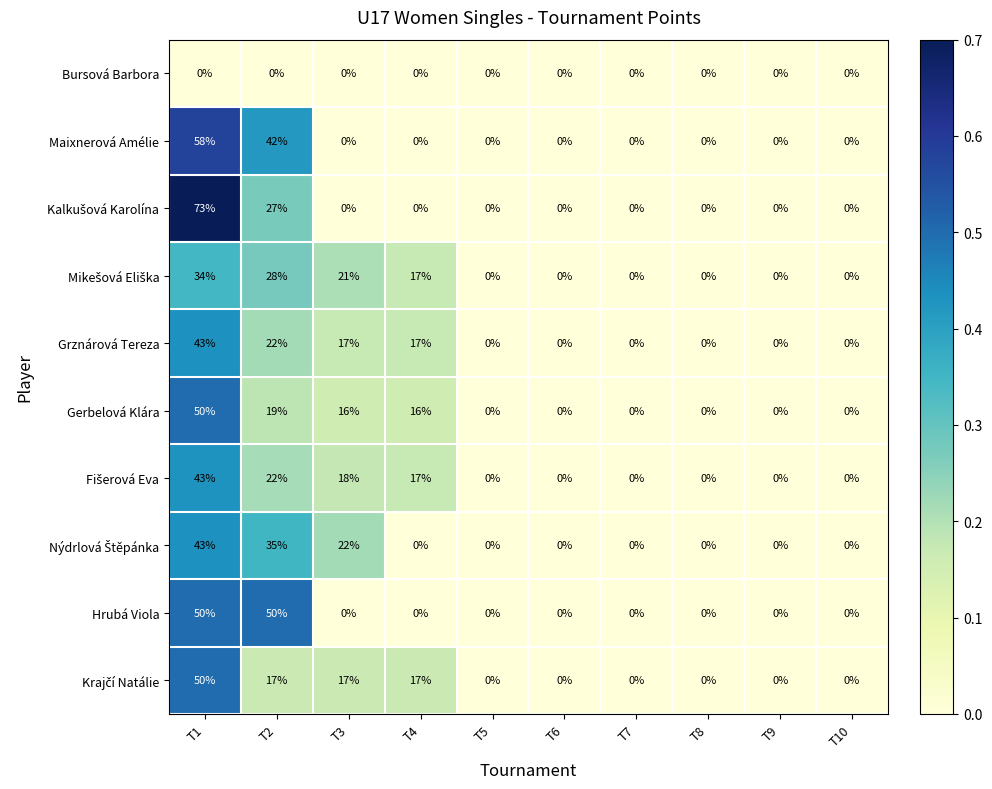

The value of Grznárová Tereza at T9 is 0. True or false?

True